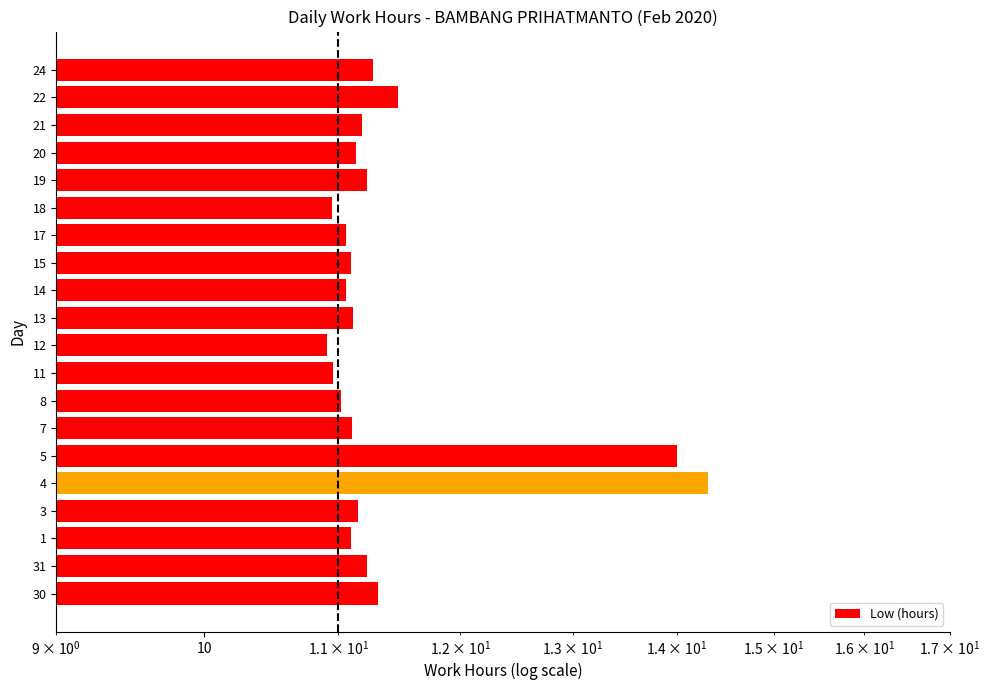

How many bars are there in total?

20